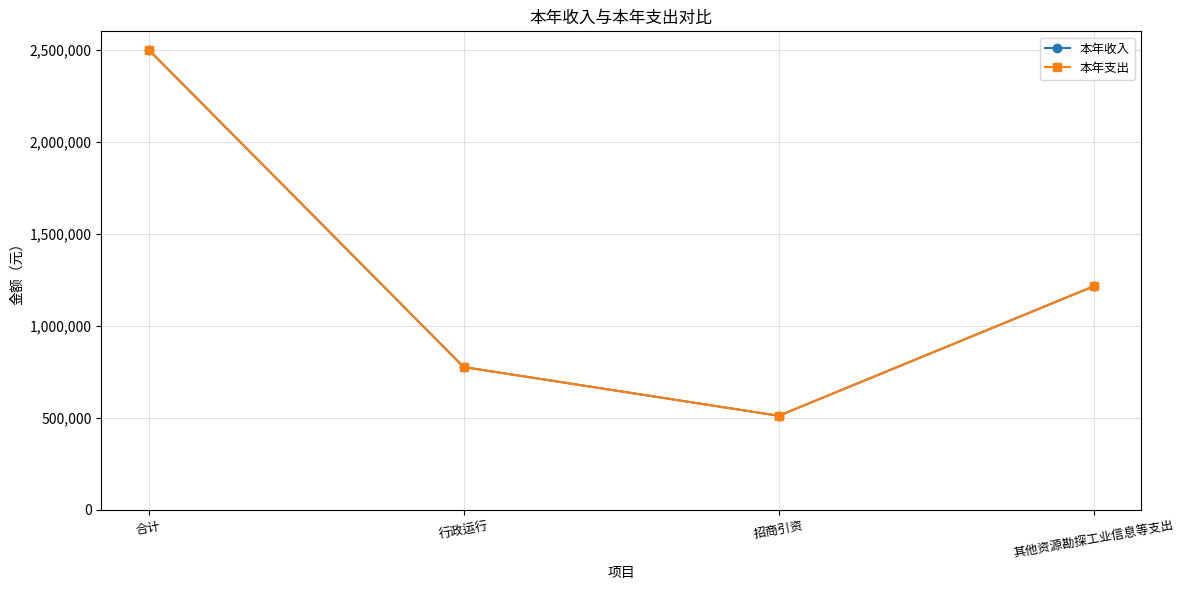

Which category has the highest value across all series?

合计